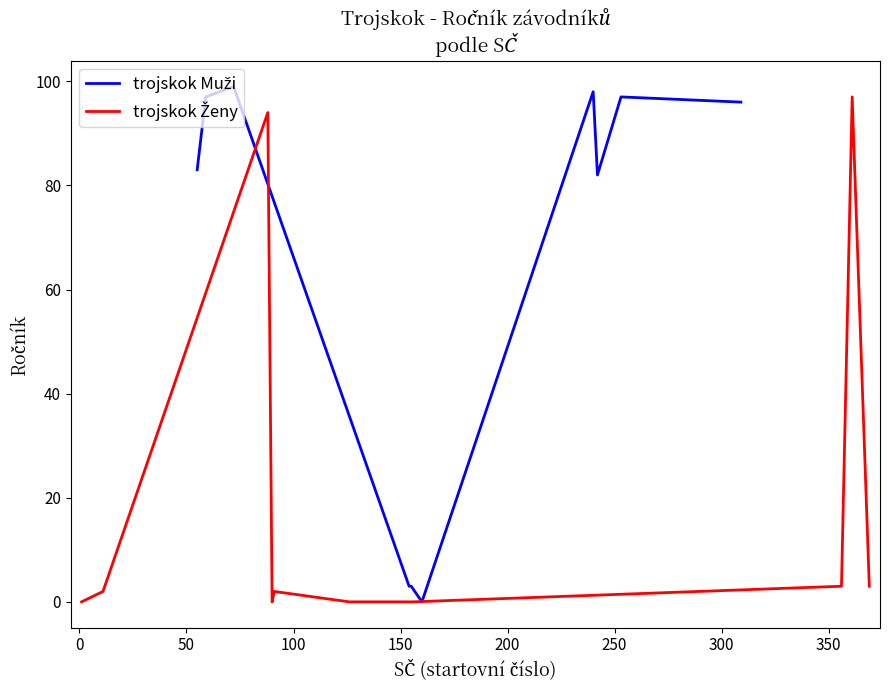

What position from the right is 50?

8